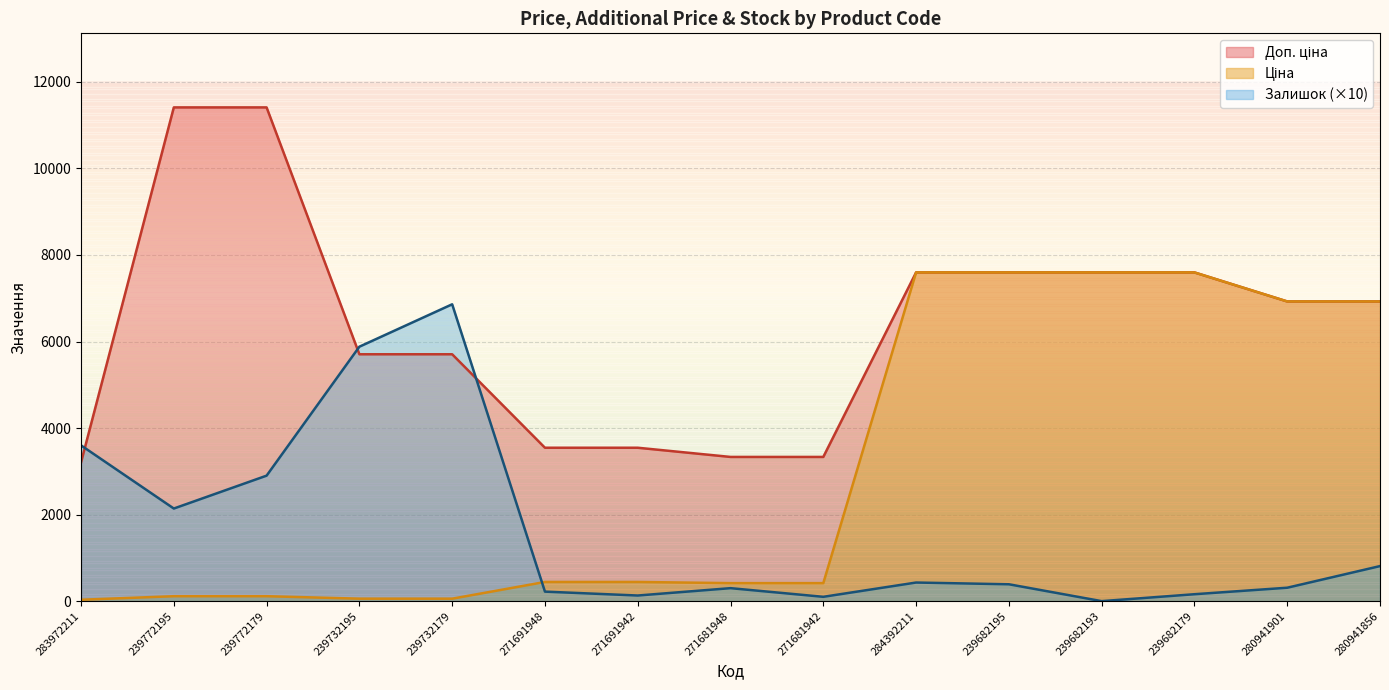

What are all the series names shown in the legend?

Ціна, Доп. ціна, Залишок